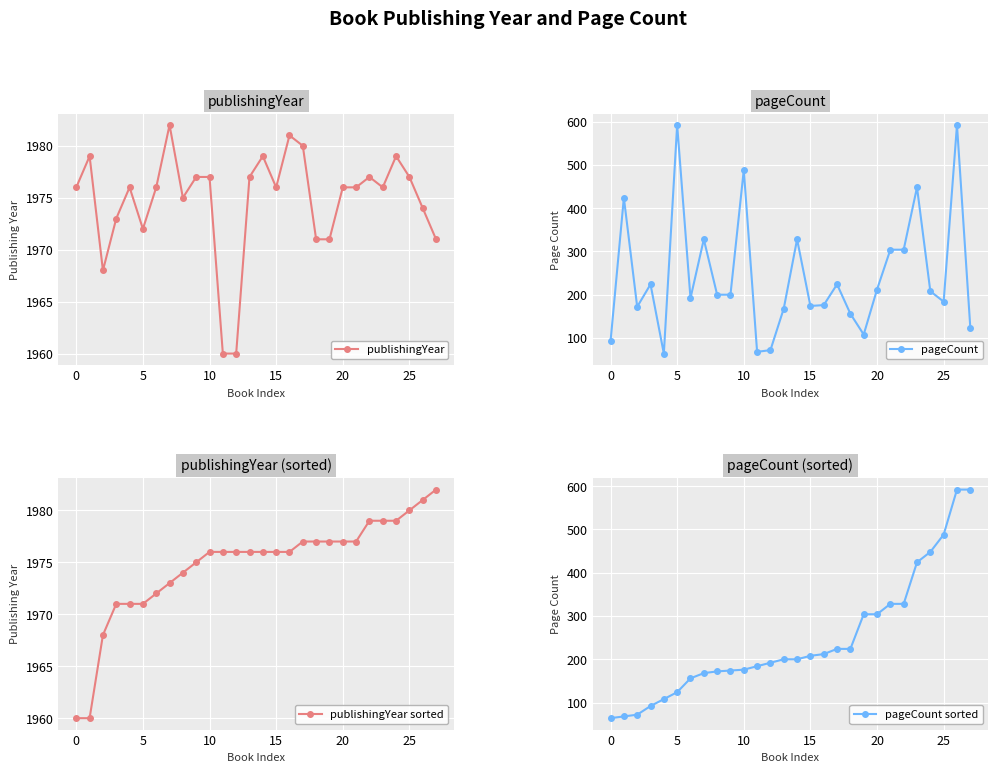

The value of publishingYear at 5 is 1257. True or false?

False